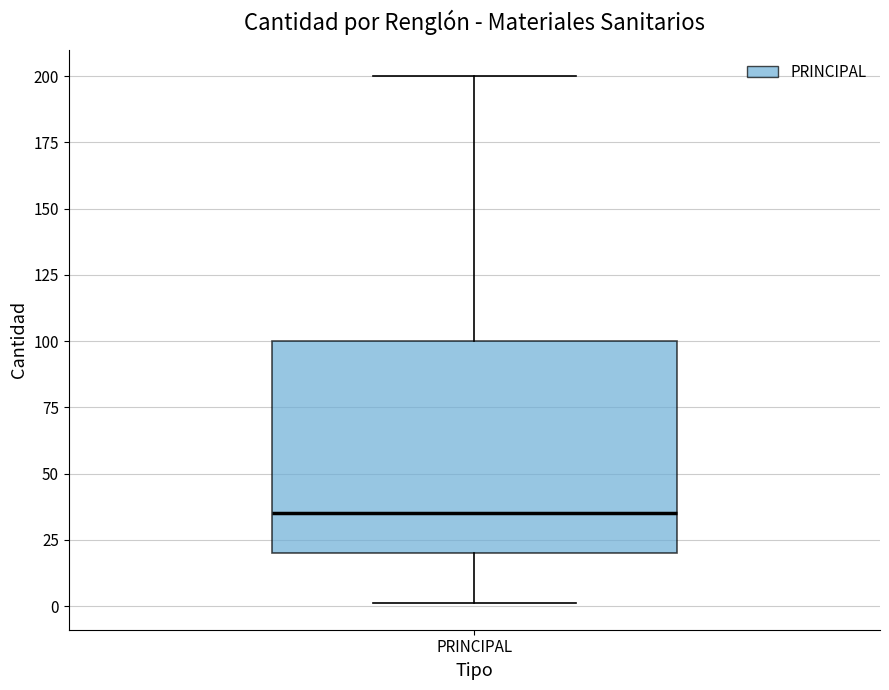

Where does the median line of the box for PRINCIPAL sit on the y-axis? The values are not printed on the chart, so give them approximately, as read against the axis.

35